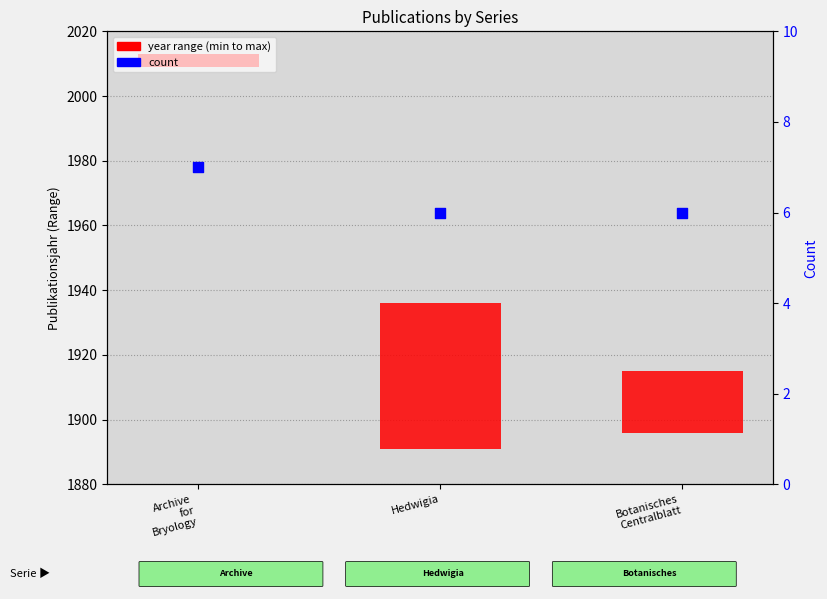

Which series has the largest Y range (max minus min)?

year range (min to max)